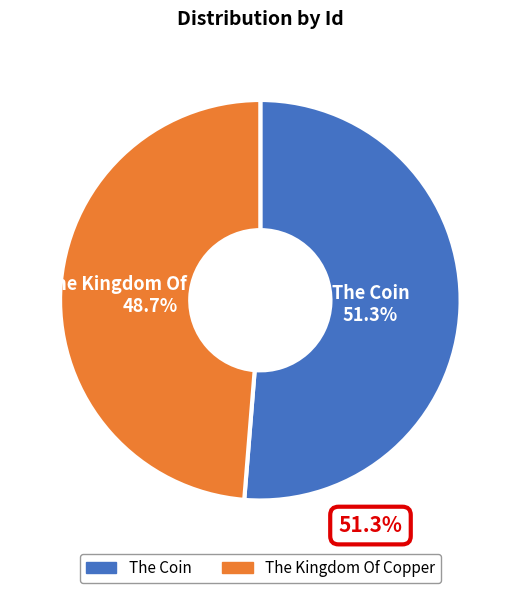

To the nearest percent, what portion does The Kingdom Of Copper represent?

49%